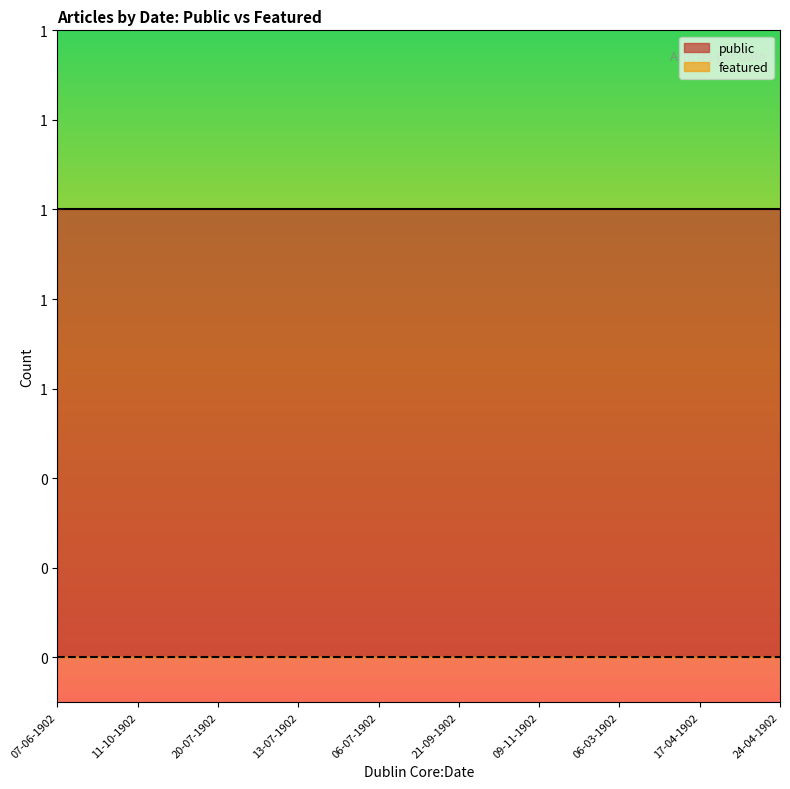

The public series shows 1 at 20-07-1902. True or false?

True